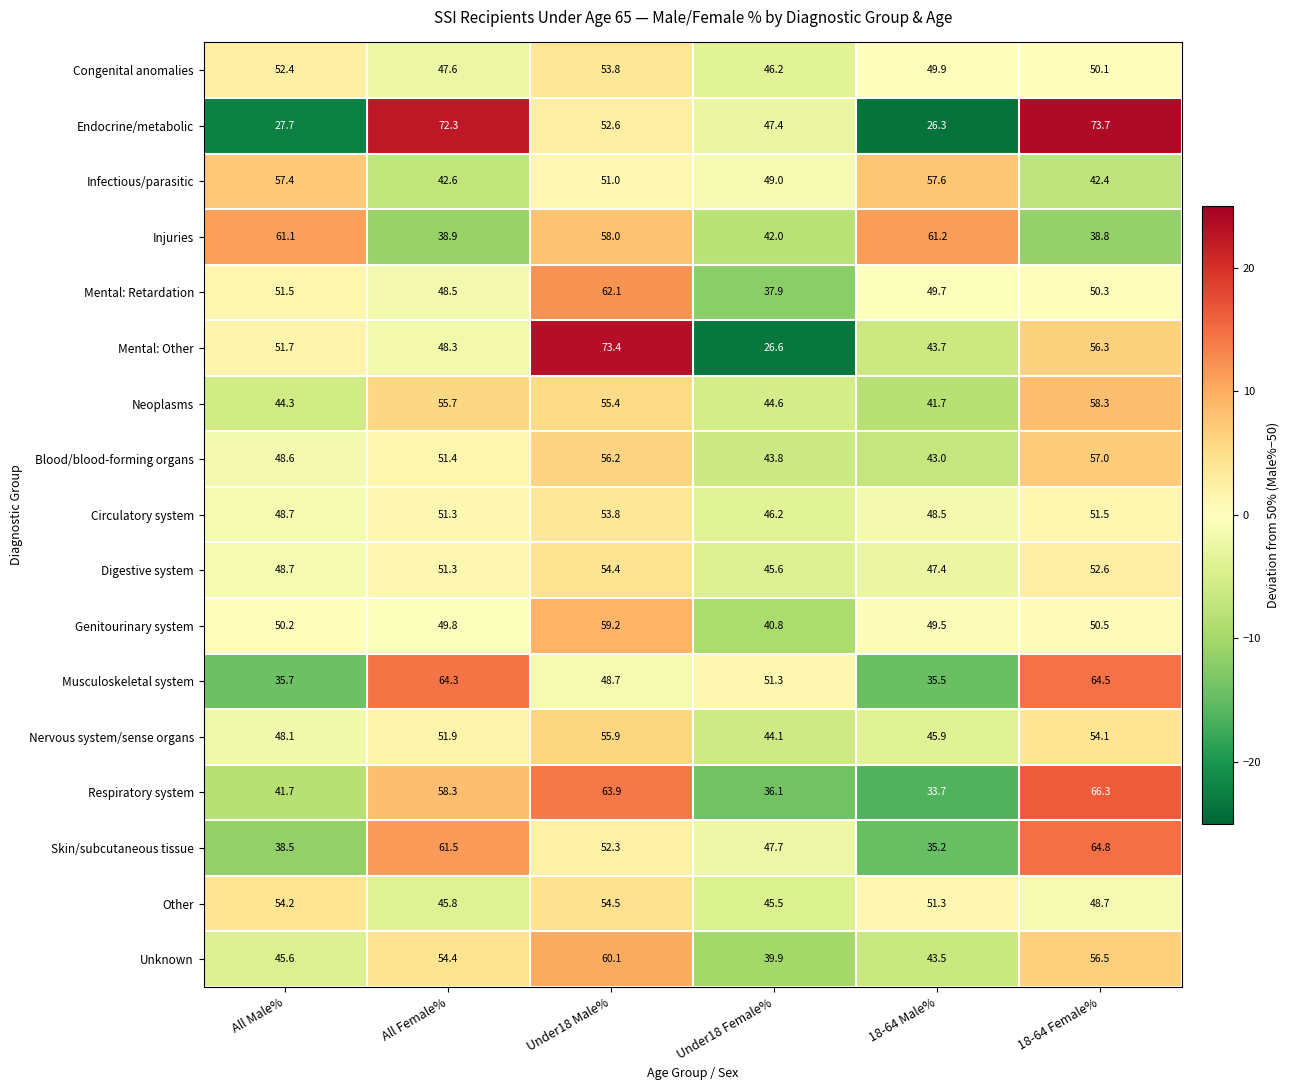

What is the maximum value for Circulatory system?

53.8